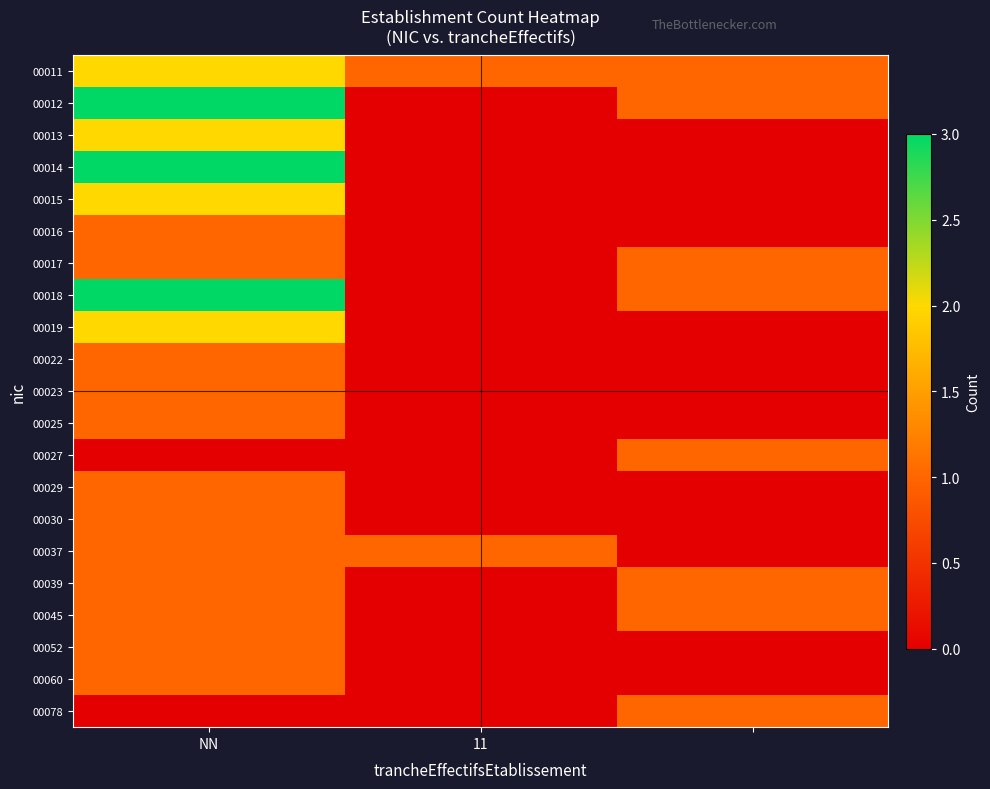

List the series in order of their peak value, lowest first.

00016, 00017, 00022, 00023, 00025, 00027, 00029, 00030, 00037, 00039, 00045, 00052, 00060, 00078, 00011, 00013, 00015, 00019, 00012, 00014, 00018